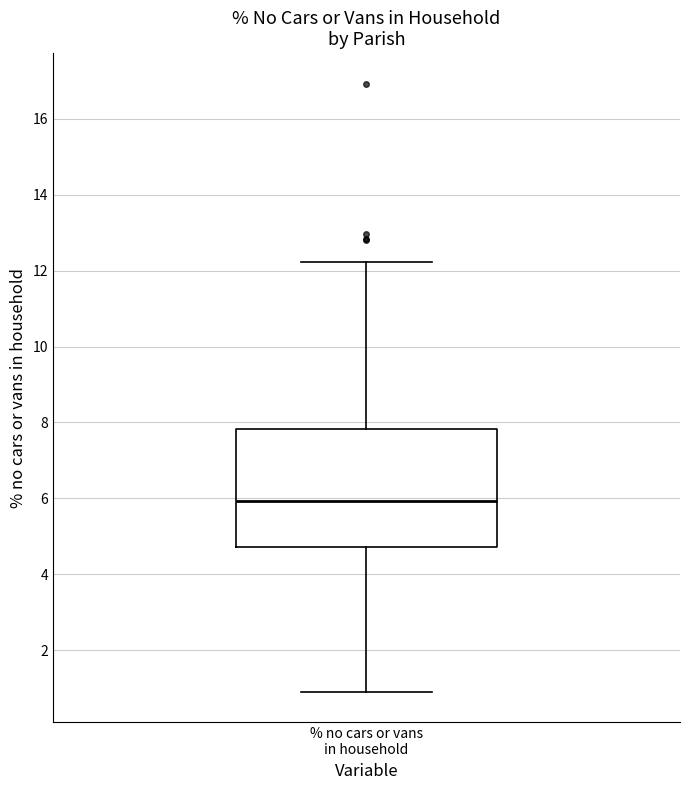

Transcribe this box plot: give where the median line is, the range the box spans, and where the two whiskers end, as read against the y-axis. The values are not printed on the chart, so give them approximately, as read against the axis.

median 6.0, box 4.8 to 7.8, whiskers 1.0 to 12.2